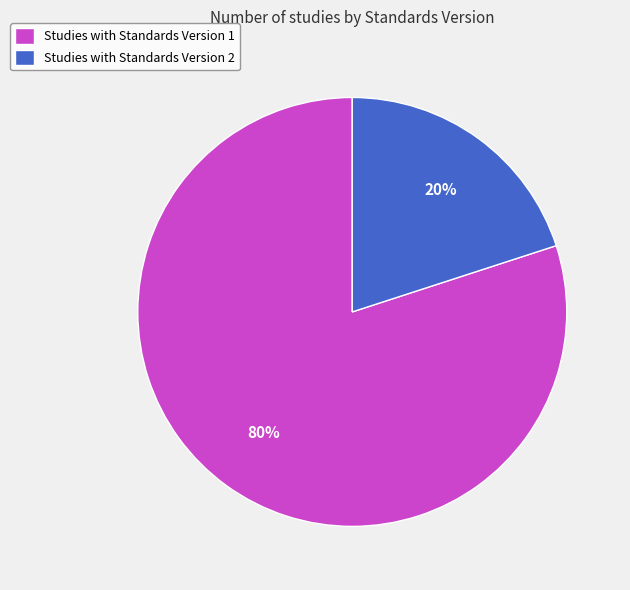

Count the number of slices in the pie.

2